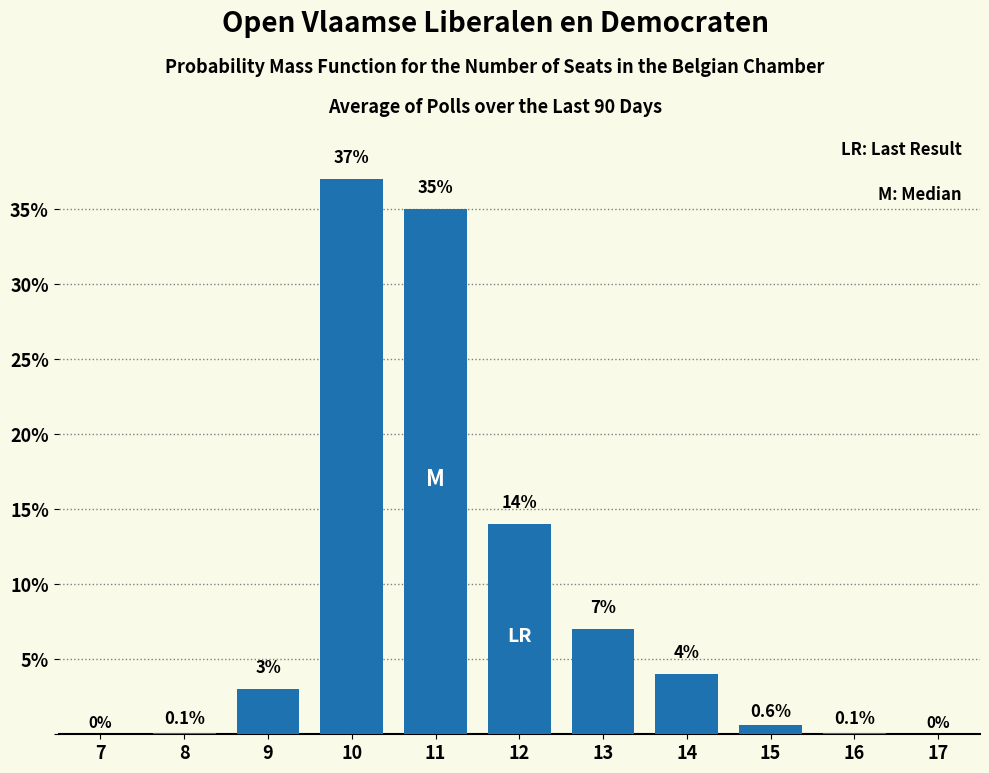

Reading right to left, list all the values displayed in this chart.

17=0.0	16=0.1	15=0.6	14=4.0	13=7.0	12=14.0	11=35.0	10=37.0	9=3.0	8=0.1	7=0.0